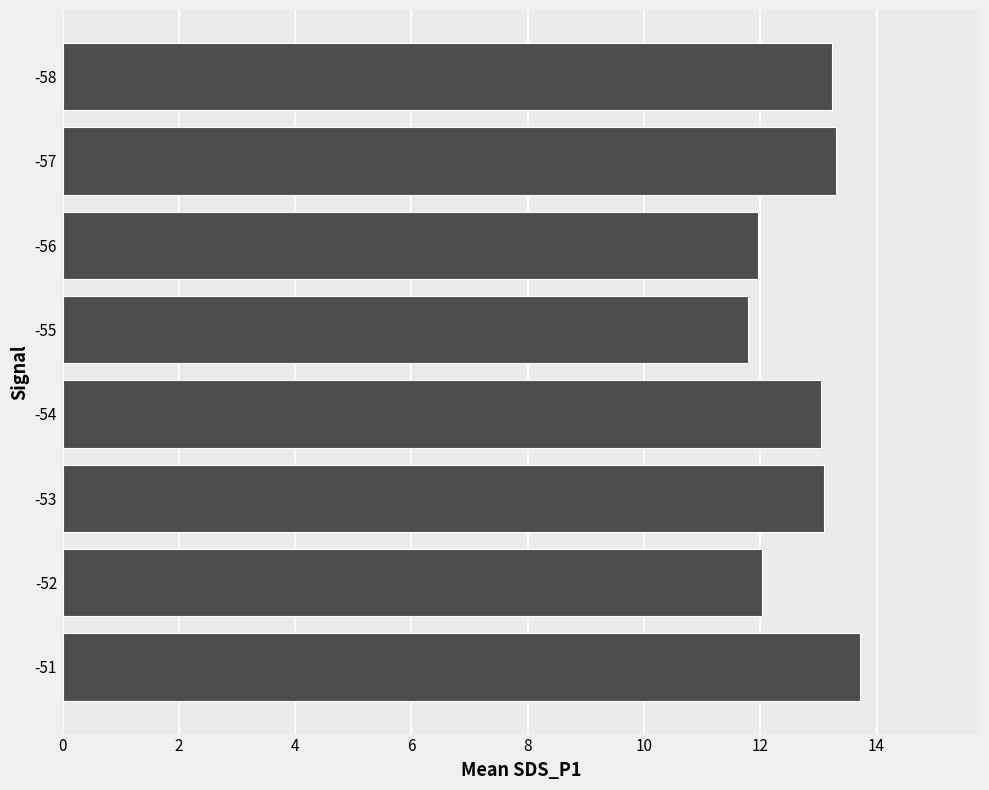

Count the number of categories in the chart.

8